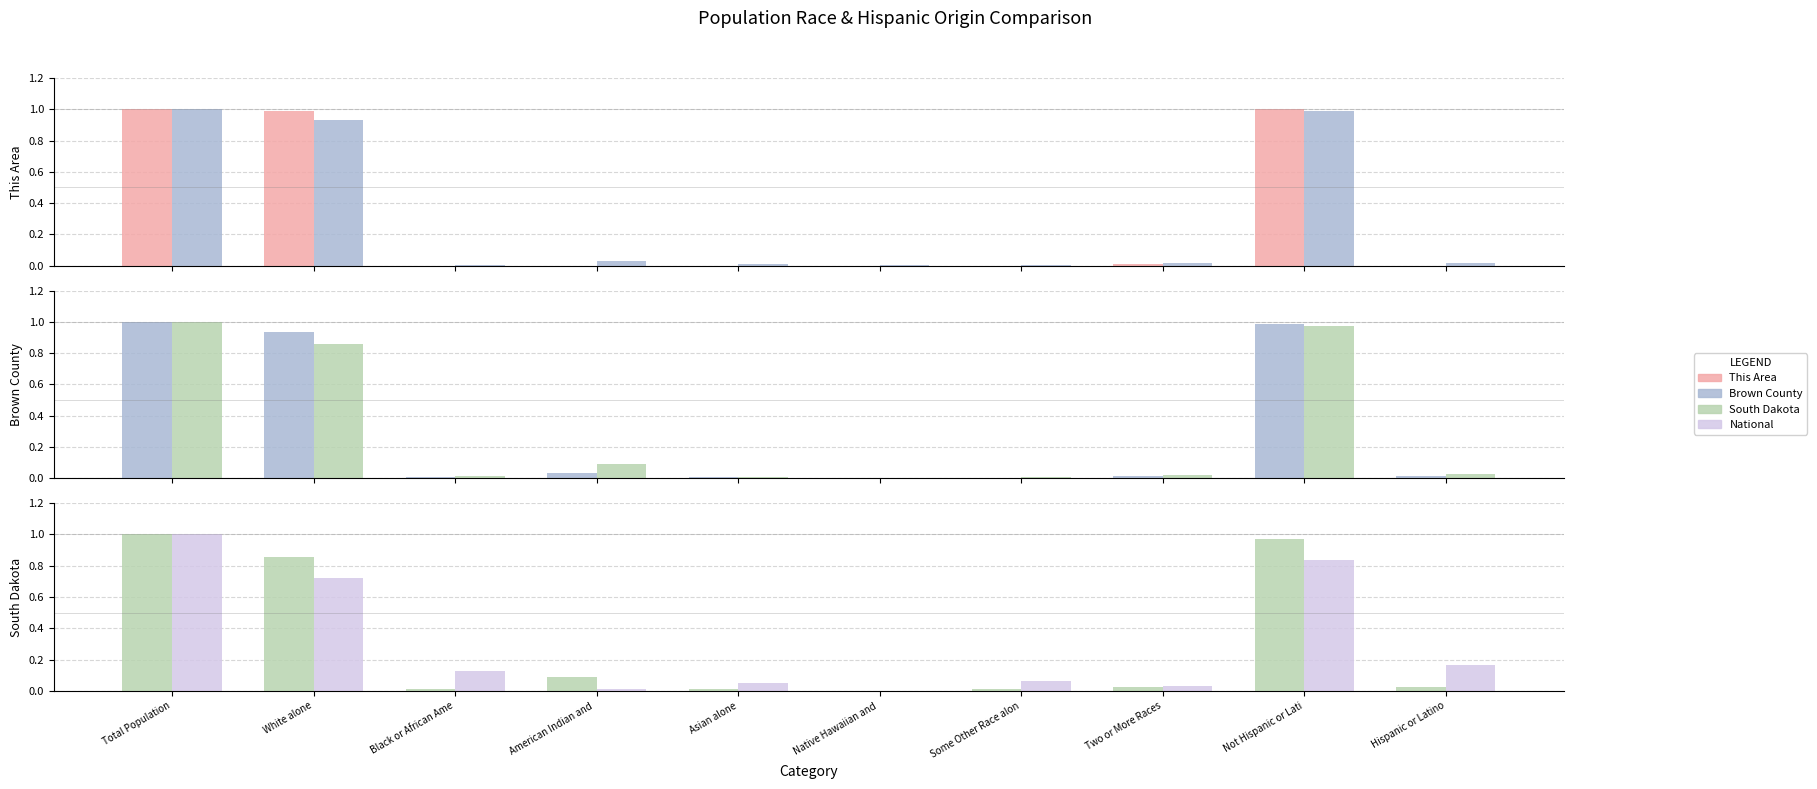

Reading left to right, transcribe all the data shown in this chart.

This Area: 1.0	1.0	0.0	0.0	0.0	0.0	0.0	0.0	1.0	0.0
Brown County: 1.0	0.9	0.0	0.0	0.0	0.0	0.0	0.0	1.0	0.0
South Dakota: 1.0	0.9	0.0	0.1	0.0	0.0	0.0	0.0	1.0	0.0
National: 1.0	0.7	0.1	0.0	0.0	0.0	0.1	0.0	0.8	0.2